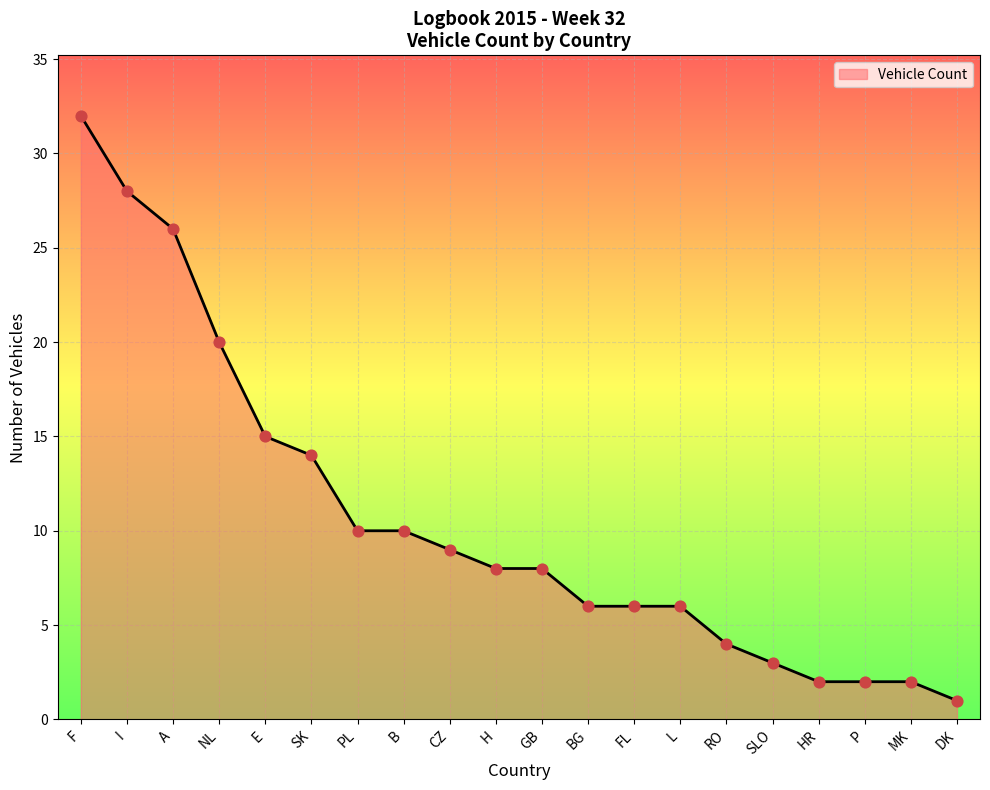

Between CZ and F, which is larger?

F